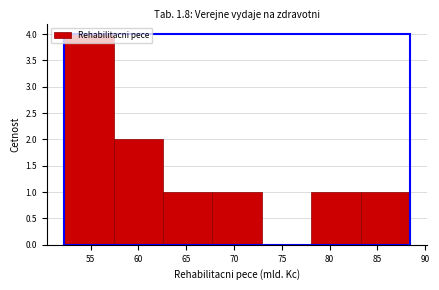

What is the height of the bar covering 57.5 to 62.5 on the x-axis? Neither the bar edges nor the heights are printed on the chart, so give them approximately, as read against the axes.

2